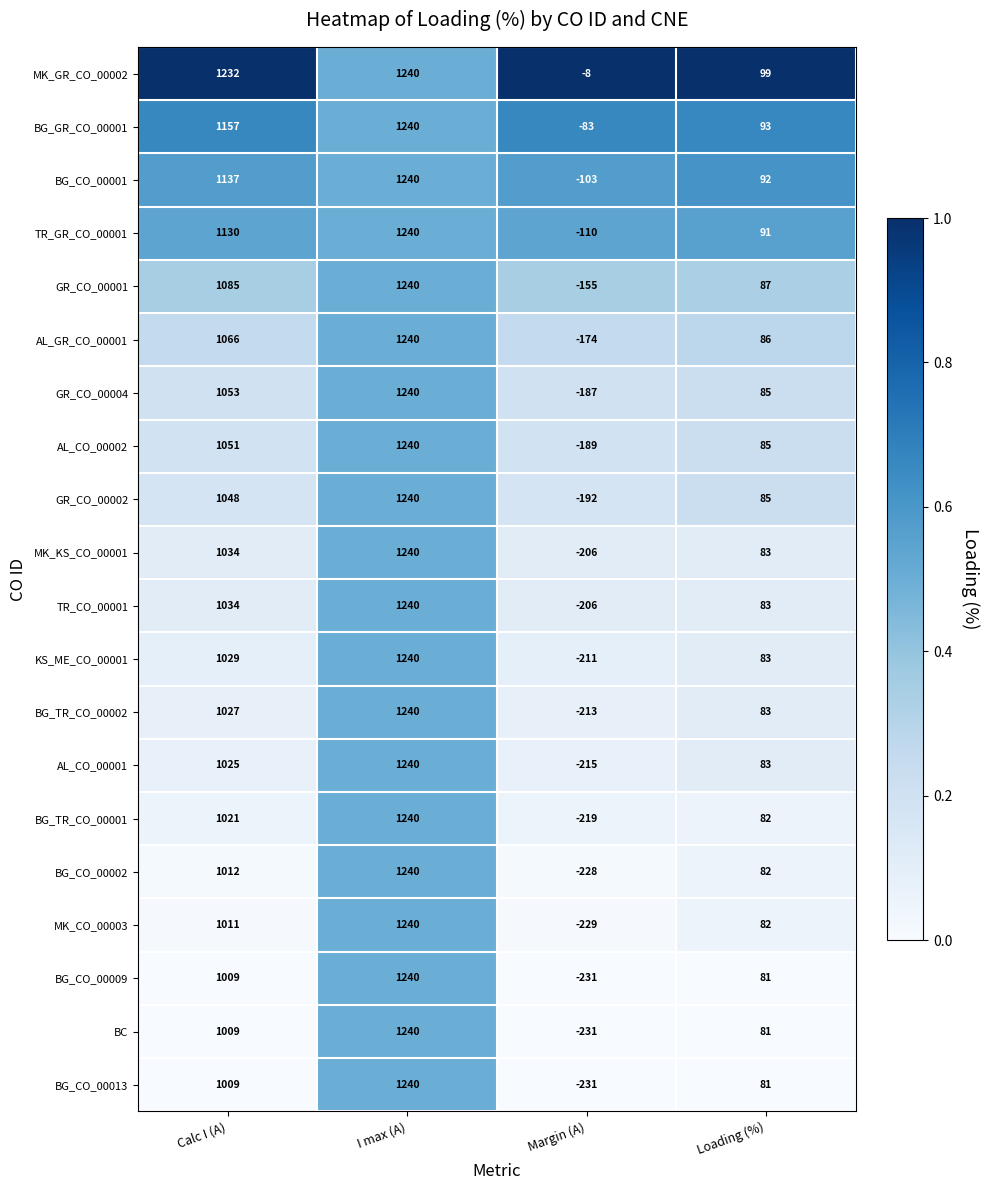

What is the maximum value for AL_CO_00001?

1240